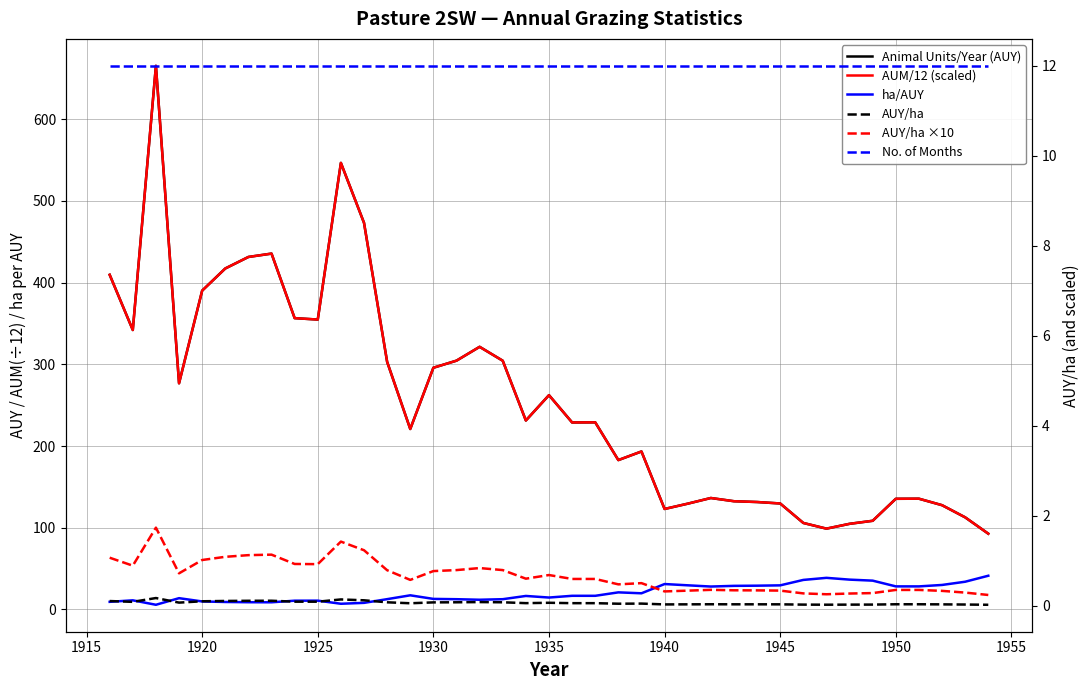

Rank the series by their maximum value, from lowest to highest.

AUY/ha, AUY/ha ×10, No. of Months, ha/AUY, AUM/12 (scaled), Animal Units/Year (AUY)